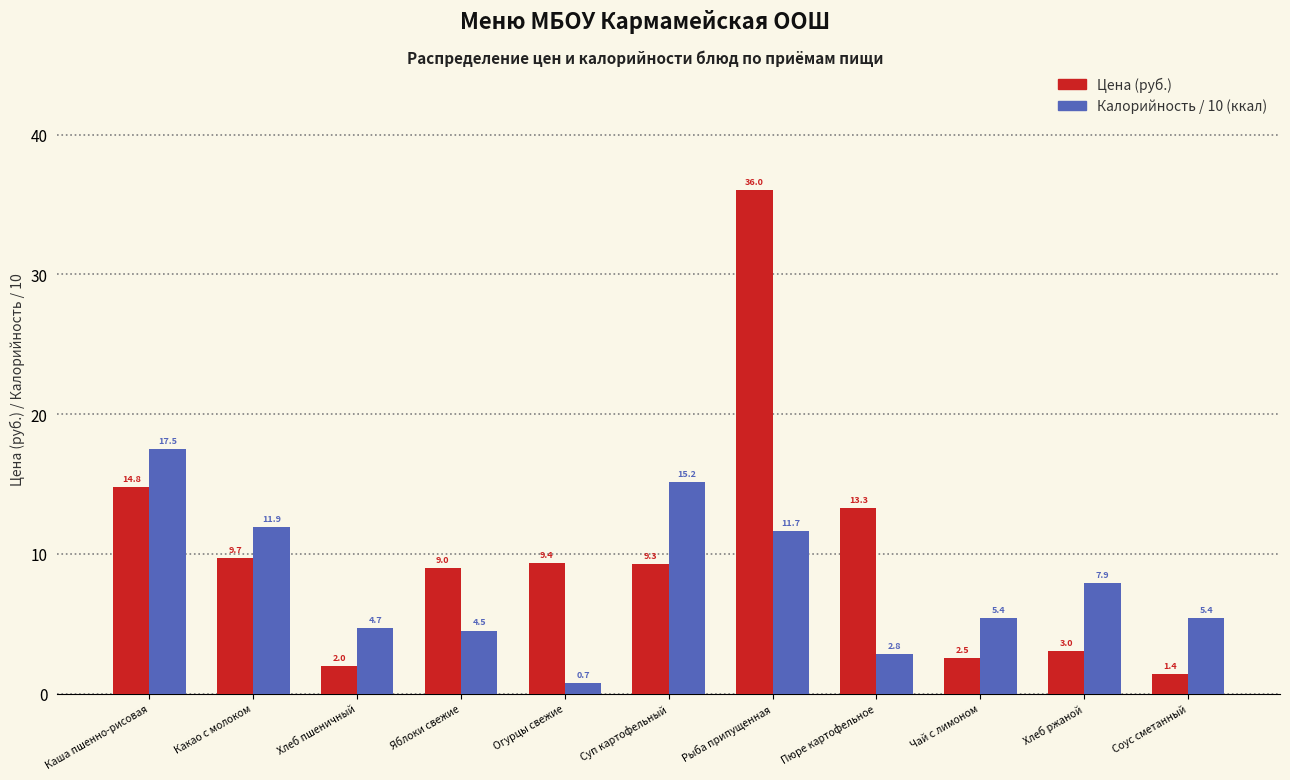

What value does the Цена (руб.) series have at Огурцы свежие?

9.4